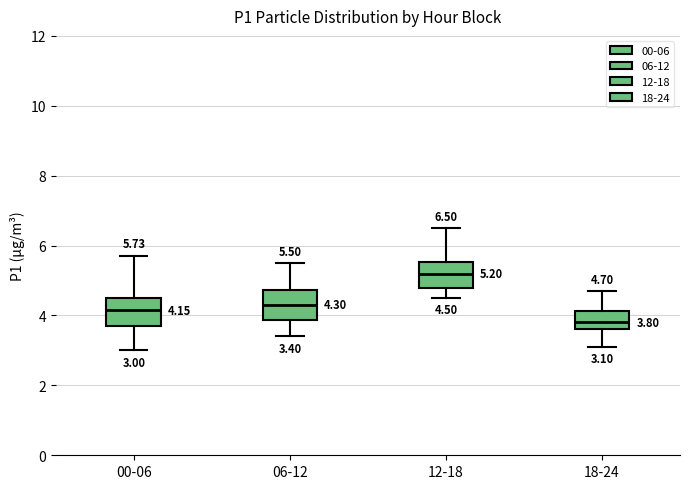

Which box has the highest median line?

12-18